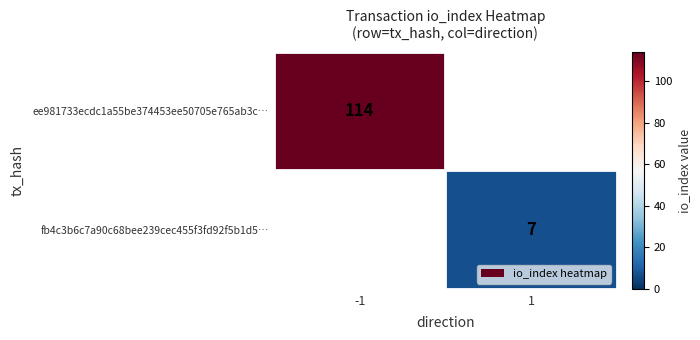

Which category has the lowest value across all series?

1